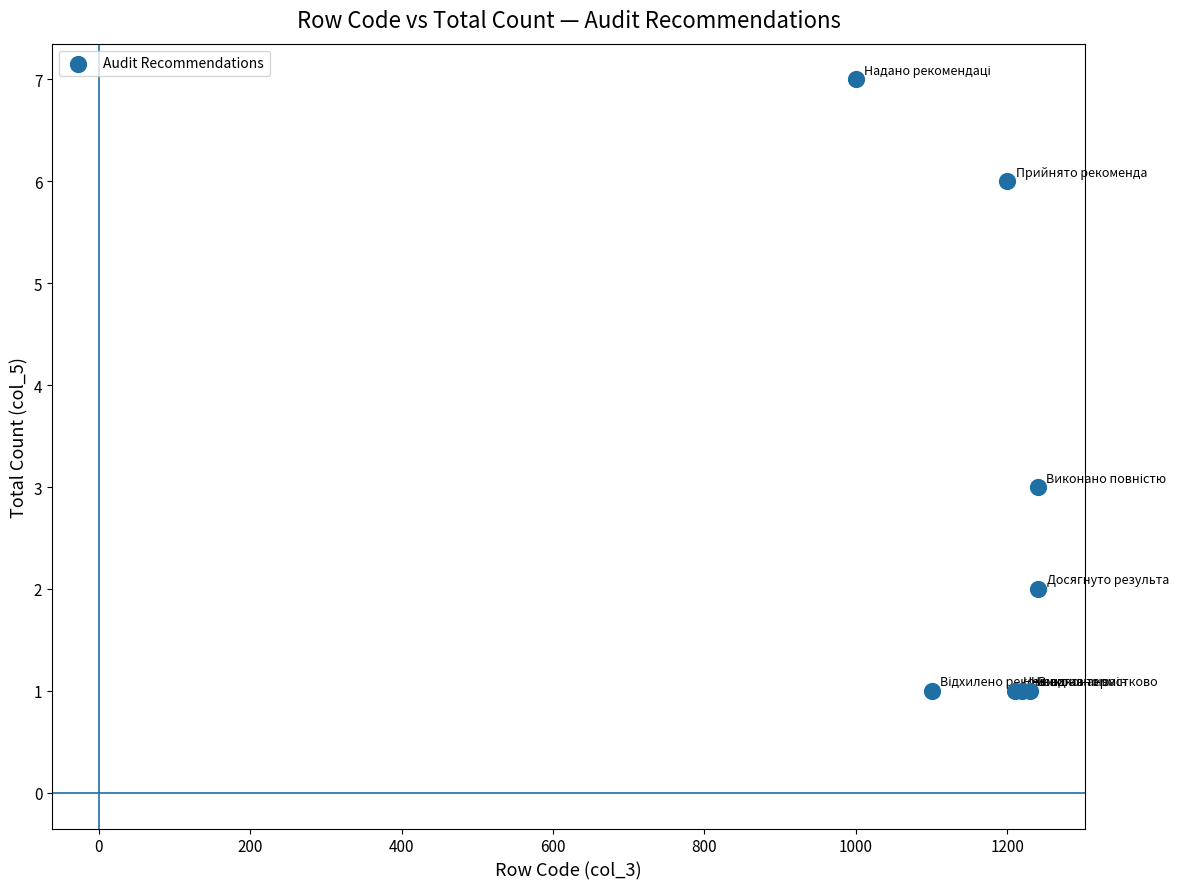

What Y value in the scatter plot is closest to 4?

3